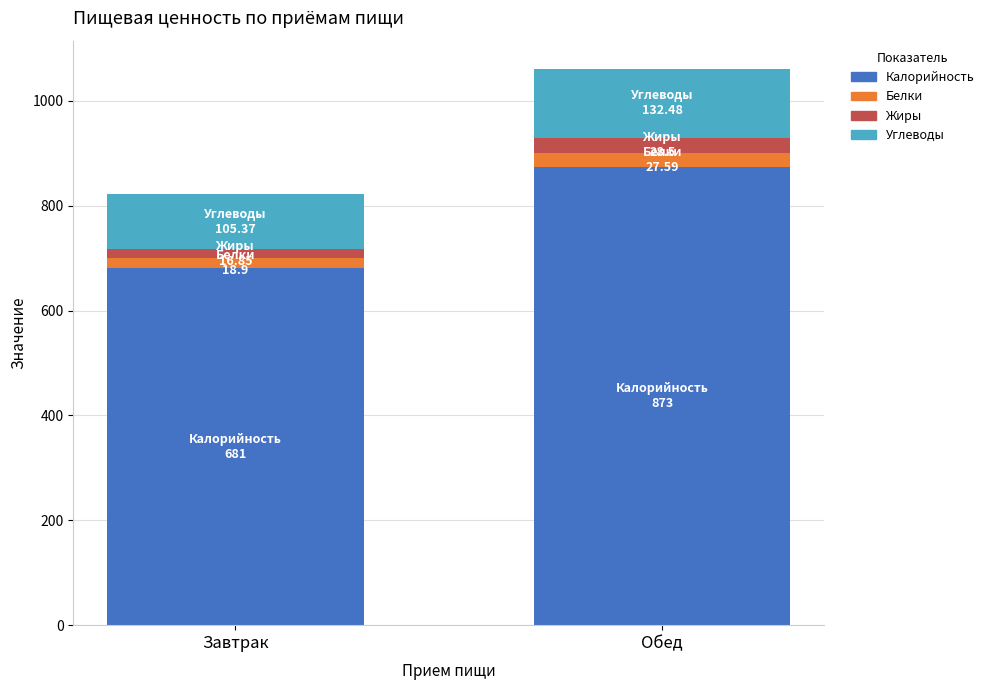

How many data points in Калорийность are less than 873?

1